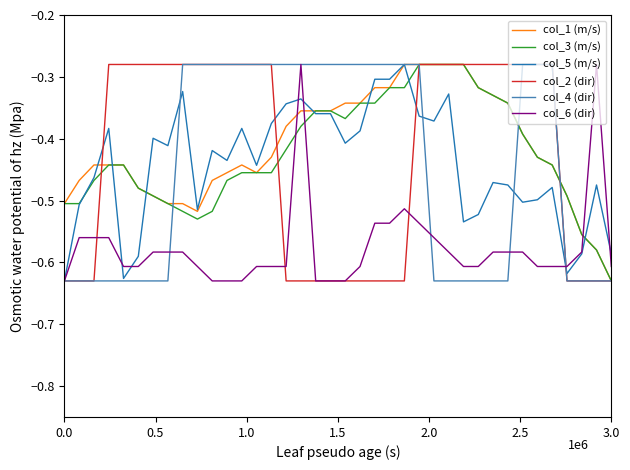

True or false: col_4 (dir) and col_6 (dir) cross at least once.

True